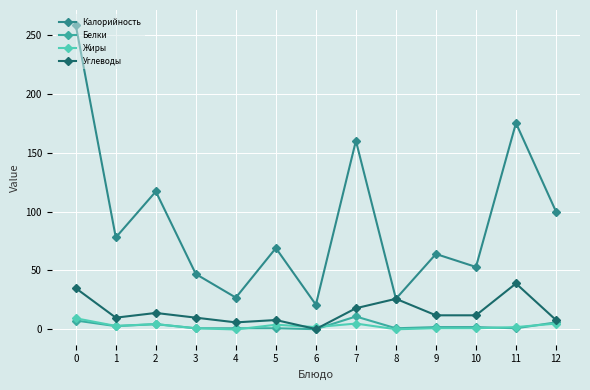

What is the maximum value for Углеводы?

39.0